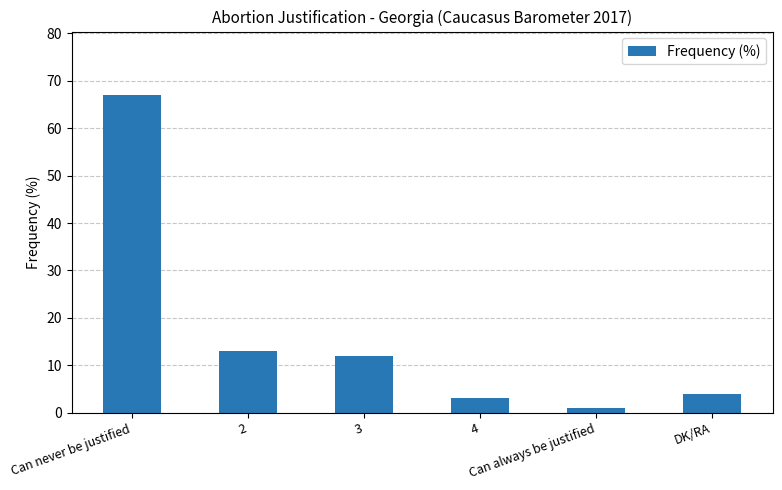

What value does the data have at 4?

3